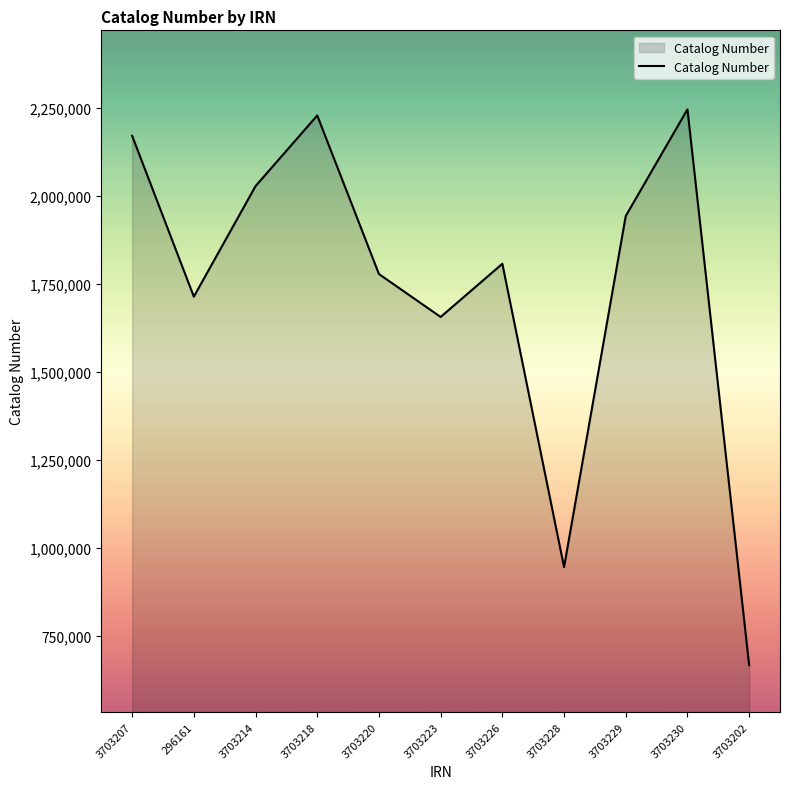

Which category has the lowest value across all series?

3703202